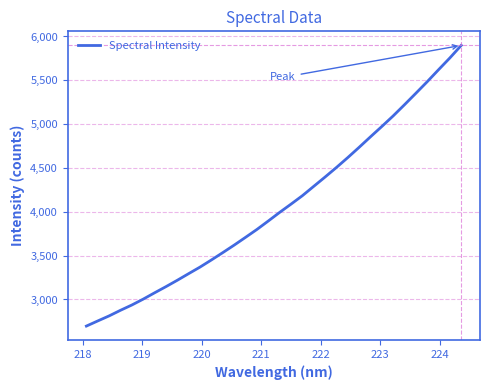

What is the smallest value displayed?

2696.9